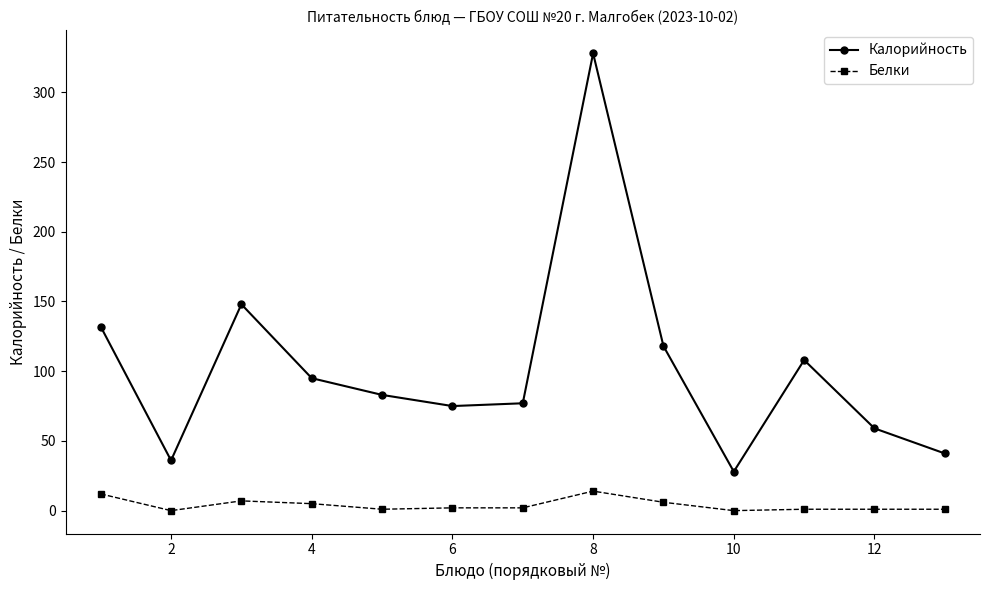

At how many categories does at least one series exceed 274?

1